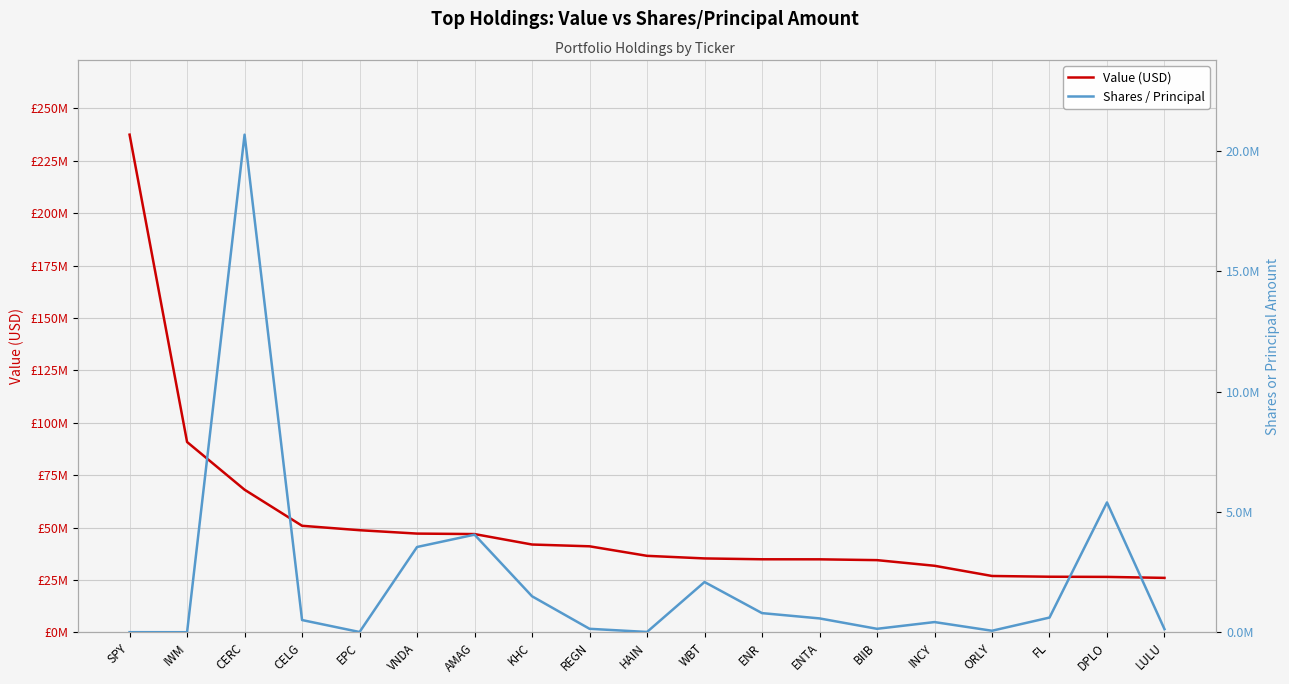

True or false: Shares / Principal and Value (USD) intersect in this chart.

False